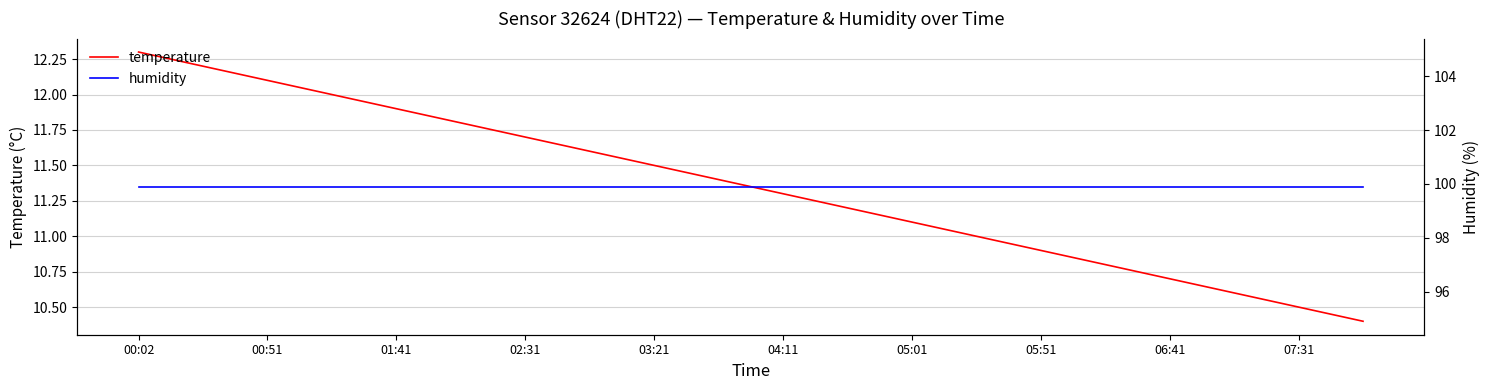

List the series in order of their peak value, lowest first.

temperature, humidity